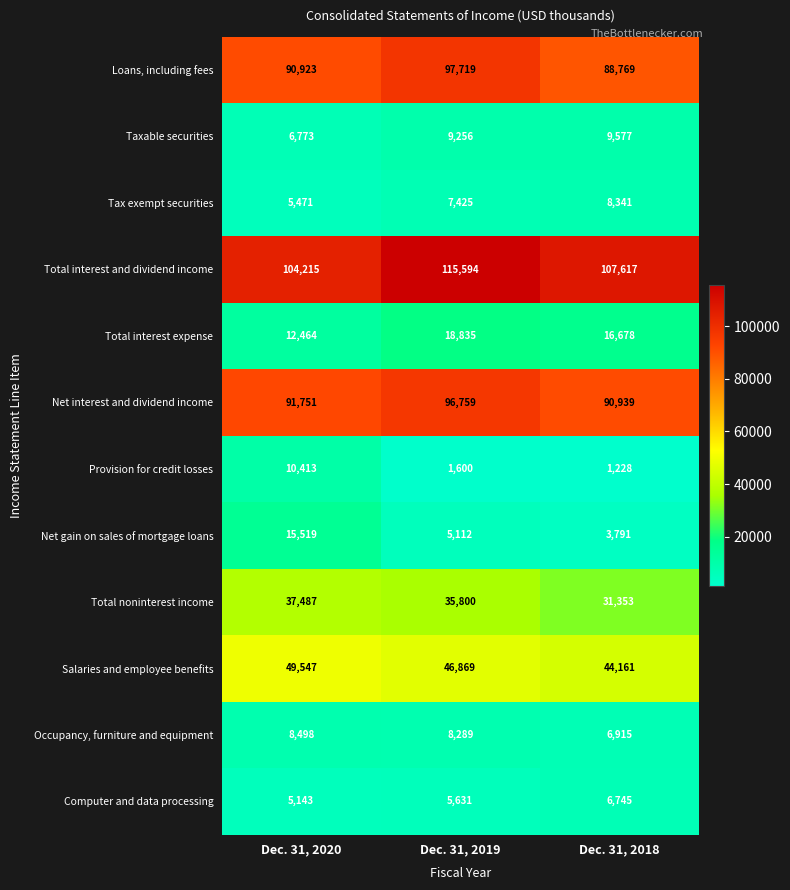

At Dec. 31, 2019, list the series in order from smallest to largest.

Provision for credit losses, Net gain on sales of mortgage loans, Computer and data processing, Tax exempt securities, Occupancy, furniture and equipment, Taxable securities, Total interest expense, Total noninterest income, Salaries and employee benefits, Net interest and dividend income, Loans, including fees, Total interest and dividend income